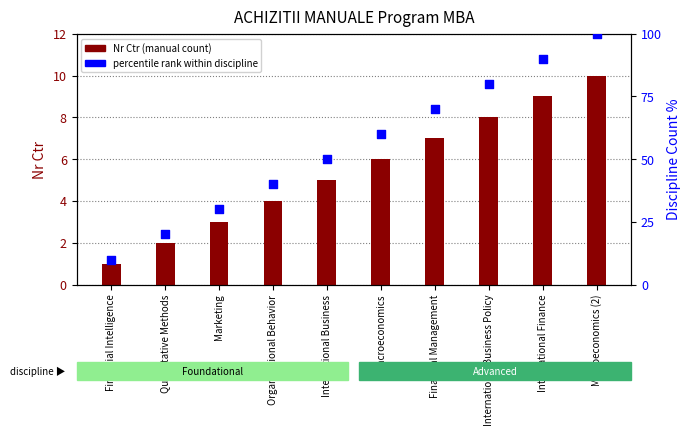

What are all the series names shown in the legend?

Nr Ctr, percentile rank